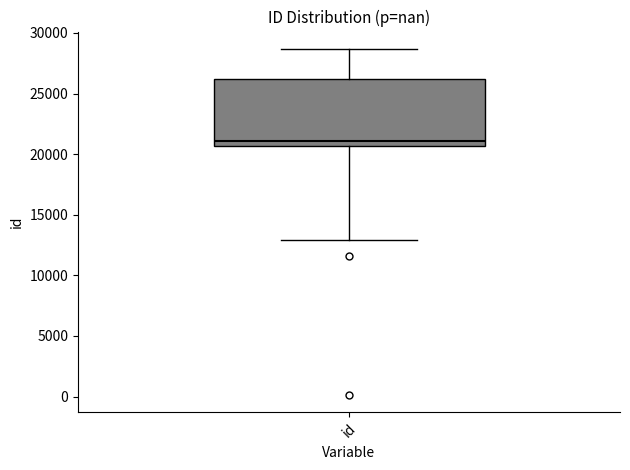

Transcribe this box plot: give where the median line is, the range the box spans, and where the two whiskers end, as read against the y-axis. The values are not printed on the chart, so give them approximately, as read against the axis.

median 21000, box 20500 to 26000, whiskers 13000 to 28500